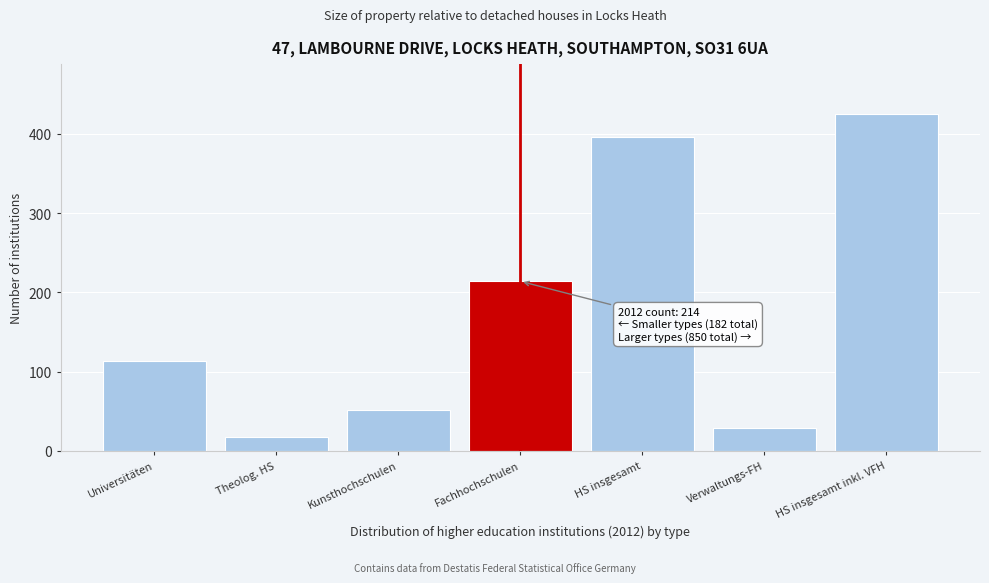

Reading left to right, what are all the values shown in this chart?

Universitäten=114	Theolog. HS=17	Kunsthochschulen=51	Fachhochschulen=214	HS insgesamt=396	Verwaltungs-FH=29	HS insgesamt inkl. VFH=425